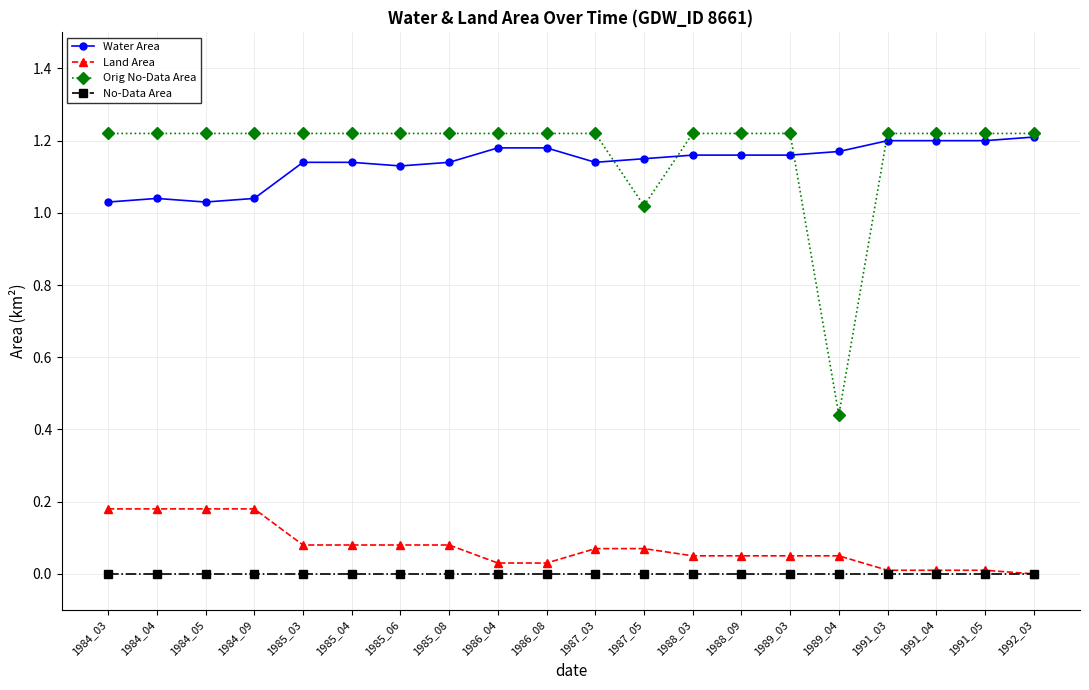

The value of Water Area at 1986_04 is 2.0. True or false?

False